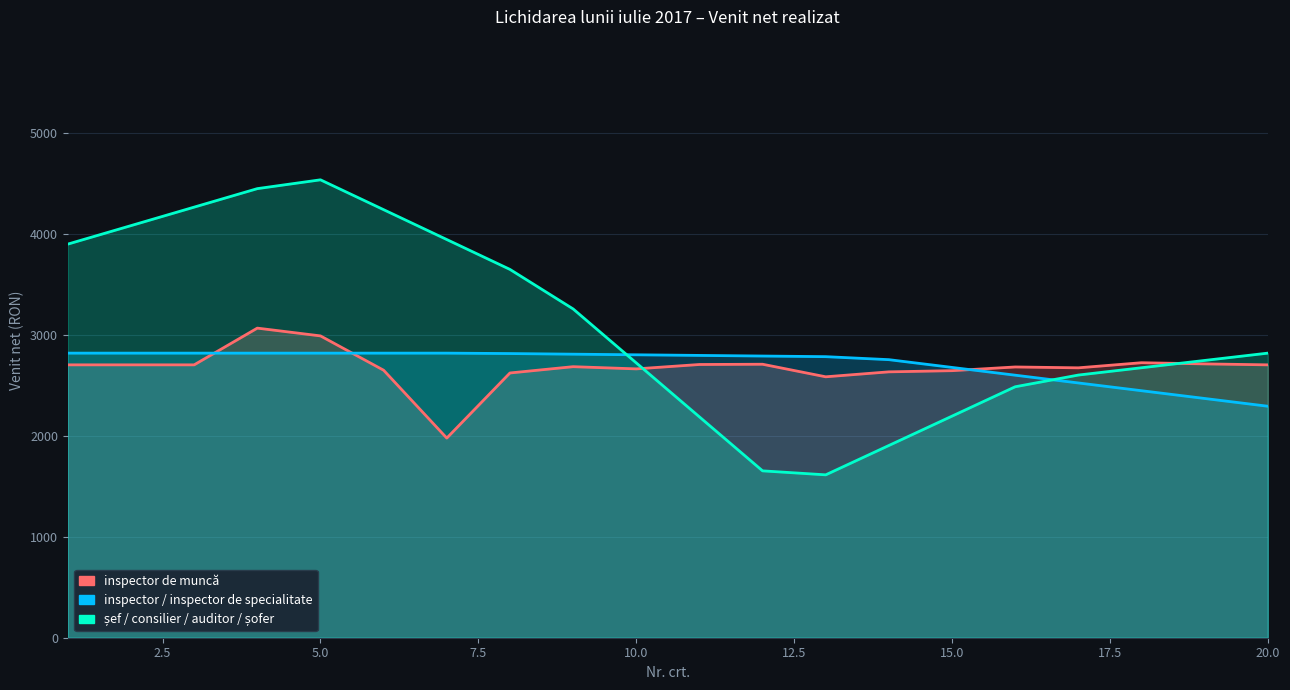

How many interior local peaks does the șef / consilier / auditor / șofer series have?

1